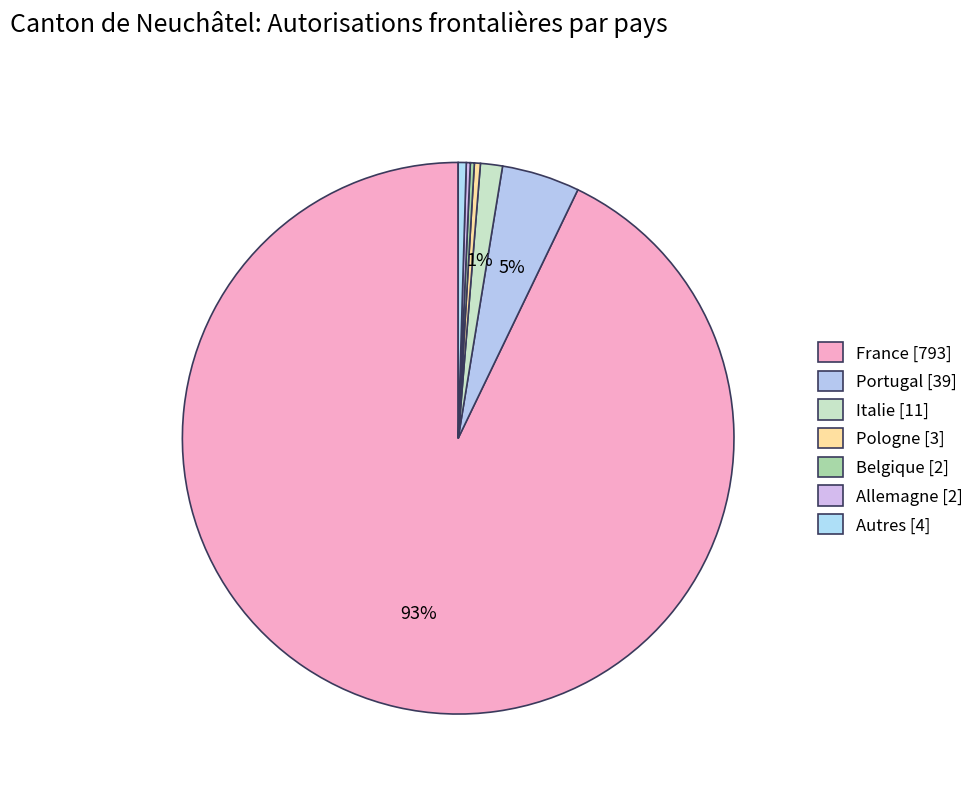

How many slices are in this pie chart?

7